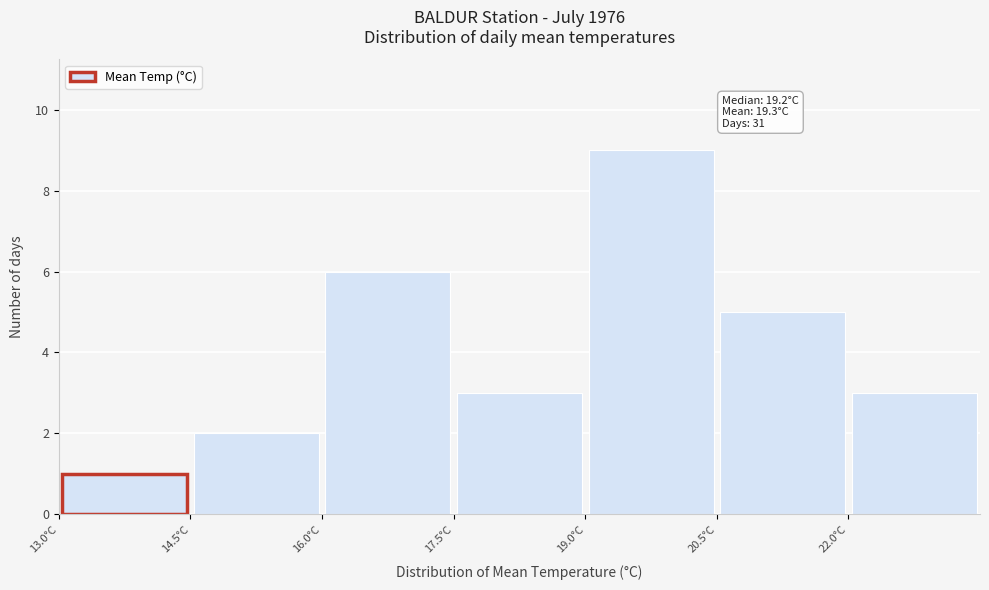

Over which range of the x-axis is the bar tallest?

19.0 to 20.5